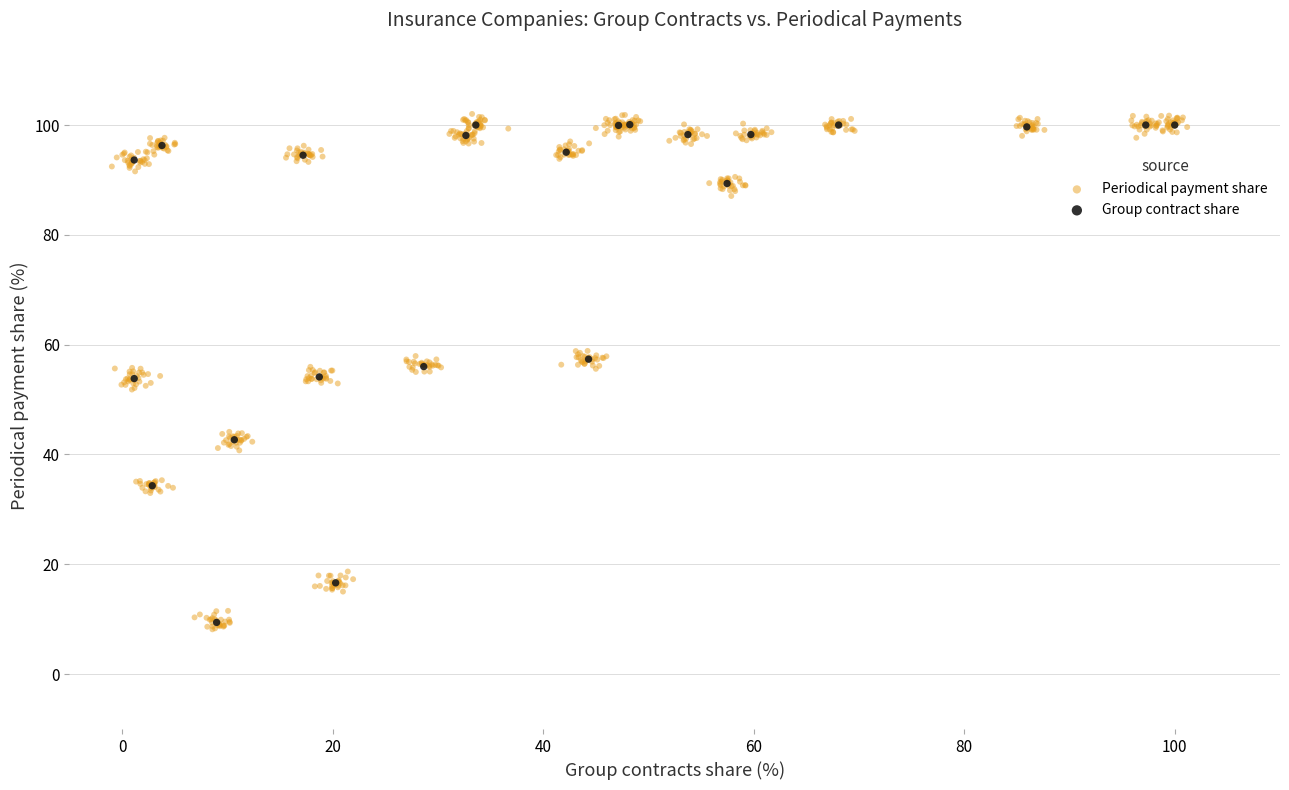

Which series has the largest Y range (max minus min)?

Periodical payment share